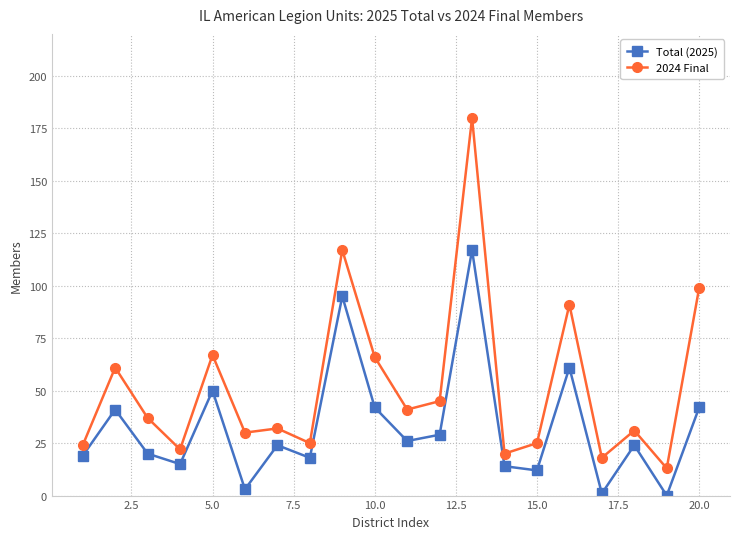

True or false: Total (2025) and 2024 Final cross at least once.

False